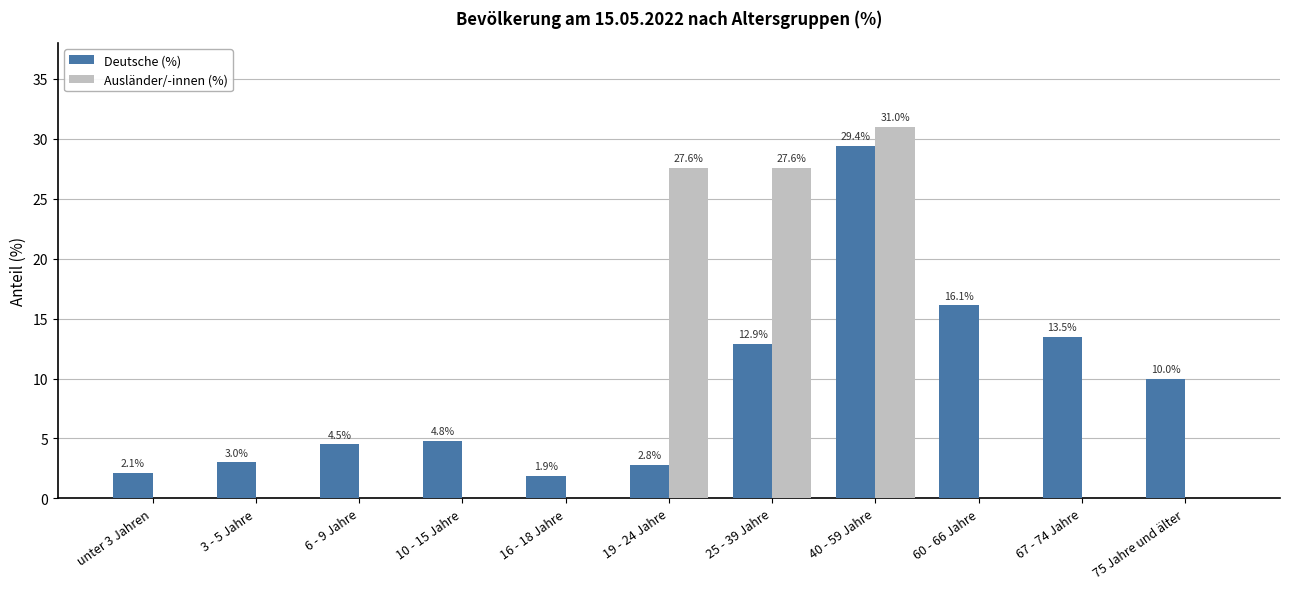

Are the bars horizontal?

No